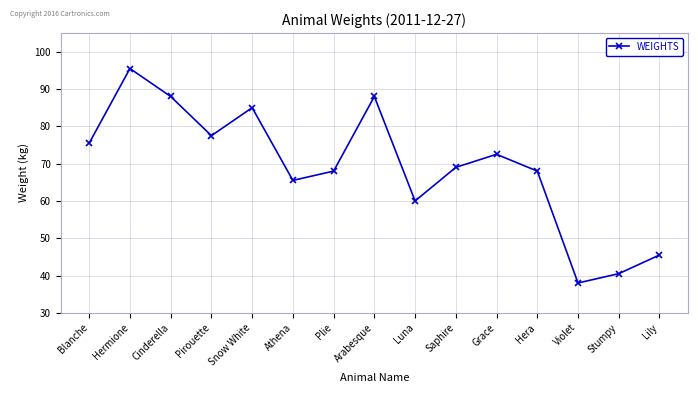

Which has a higher value, Stumpy or Arabesque?

Arabesque